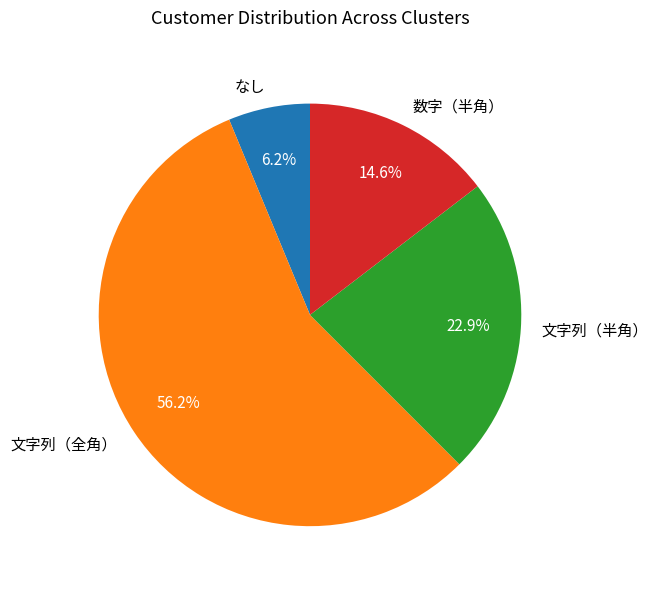

What is the smallest slice in the pie chart?

なし